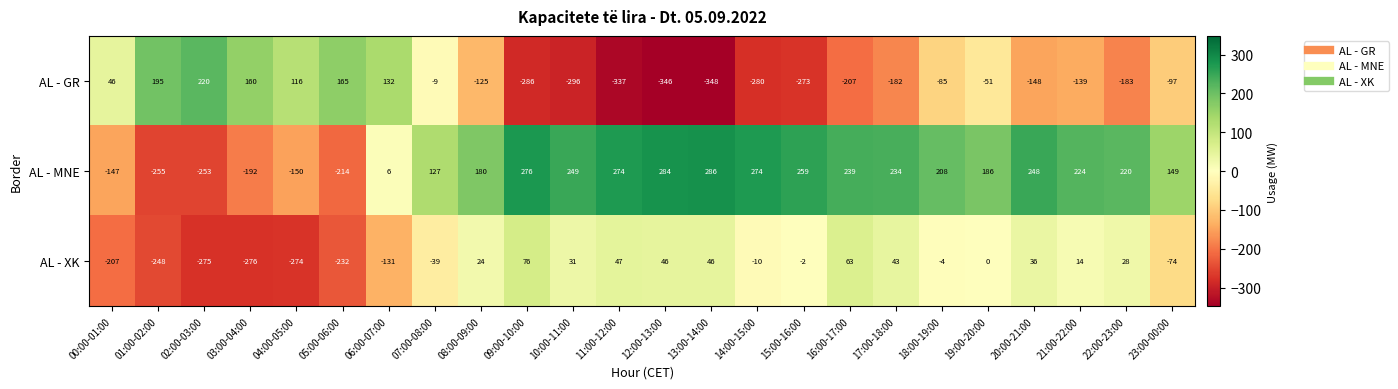

List the series in order of their peak value, highest first.

AL - MNE, AL - GR, AL - XK